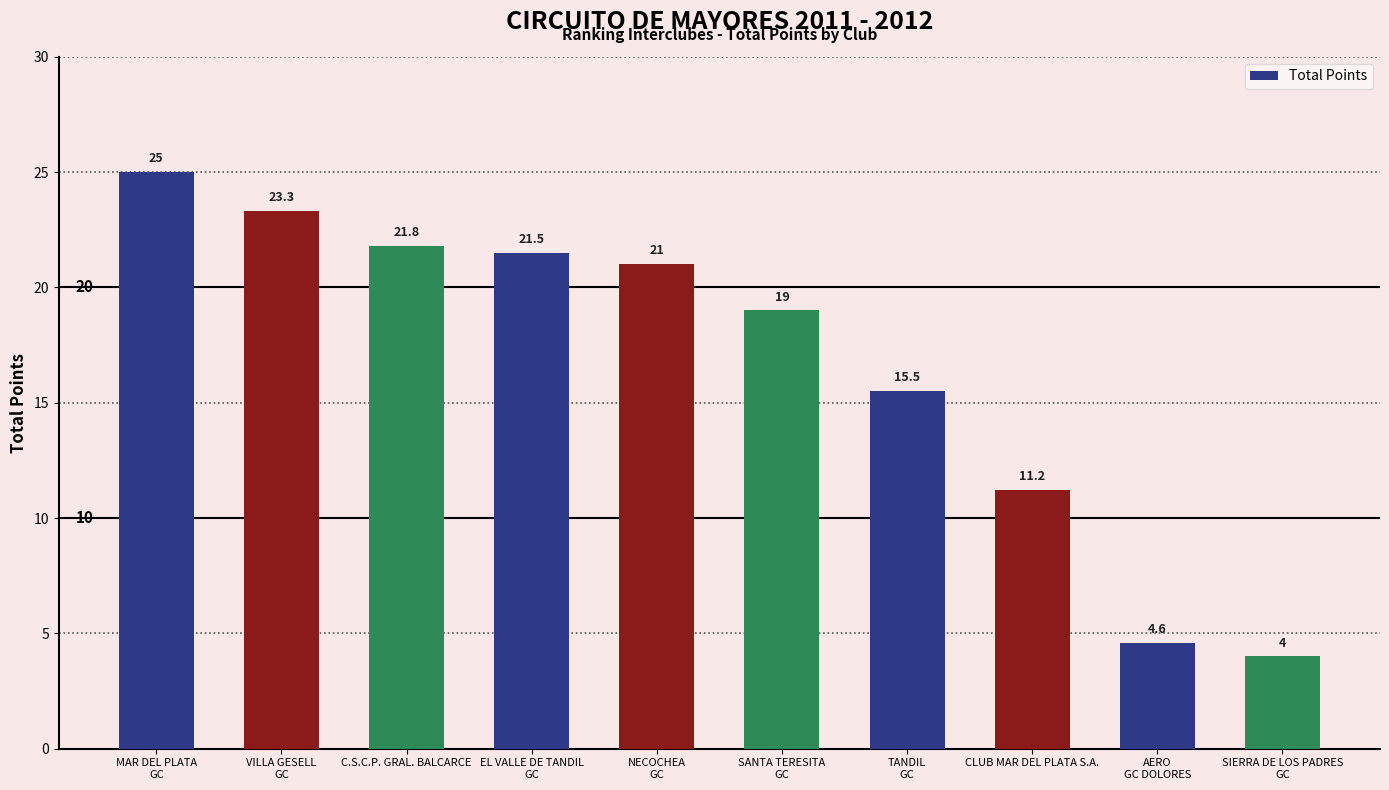

List the labels in order of value, largest first.

MAR DEL PLATA
GC, VILLA GESELL
GC, C.S.C.P. GRAL. BALCARCE, EL VALLE DE TANDIL
GC, NECOCHEA
GC, SANTA TERESITA
GC, TANDIL
GC, CLUB MAR DEL PLATA S.A., AERO
GC DOLORES, SIERRA DE LOS PADRES
GC